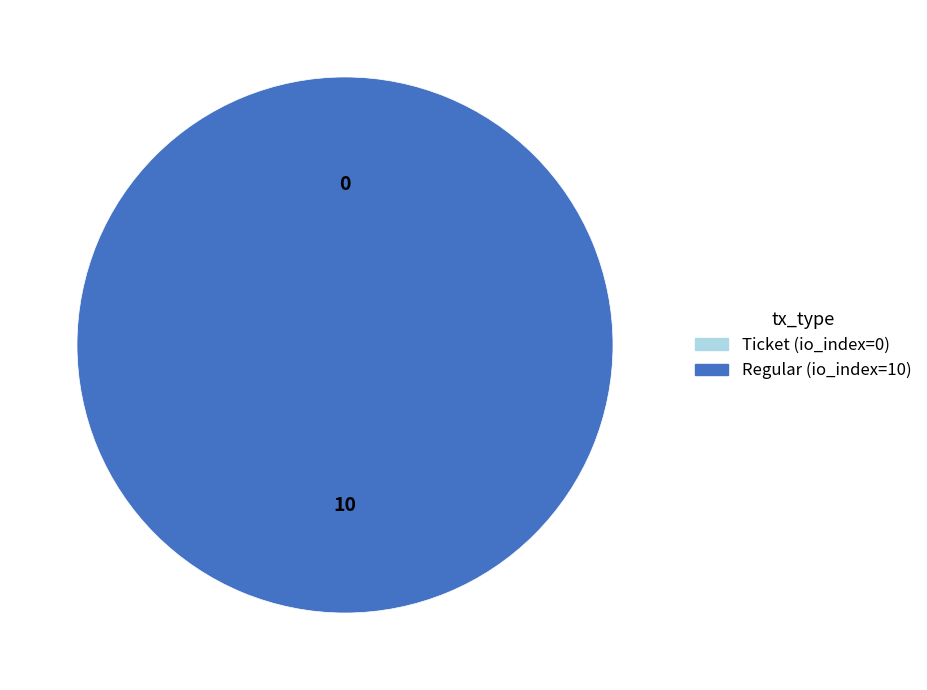

Do Ticket (io_index=0) and Regular (io_index=10) together represent more than half of the pie?

Yes